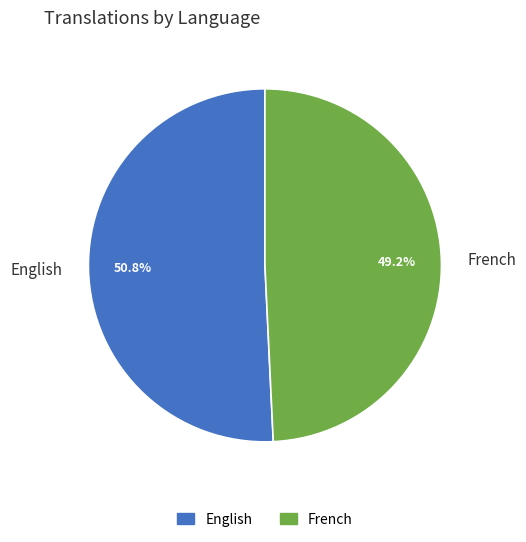

To the nearest percent, what percentage of the pie is French?

49%